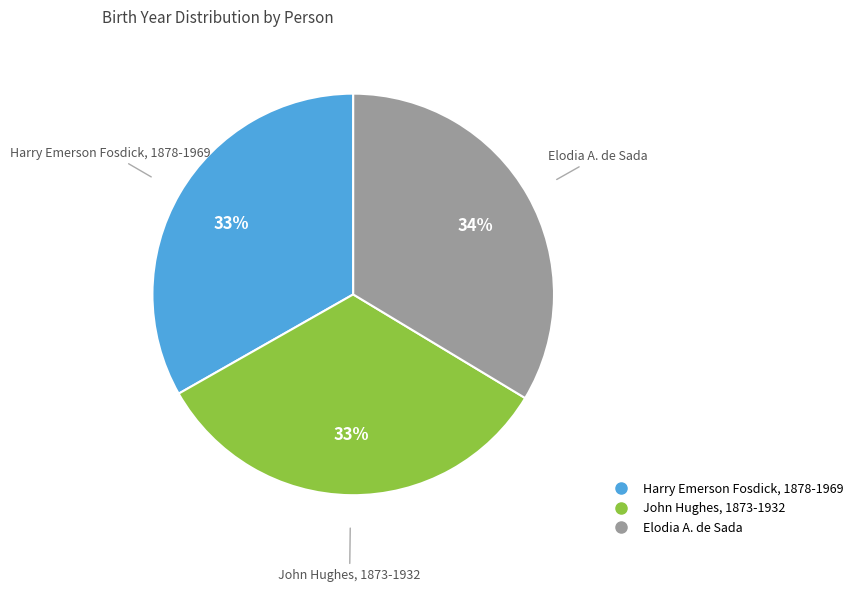

True or false: John Hughes, 1873-1932 accounts for 21% of the total.

False